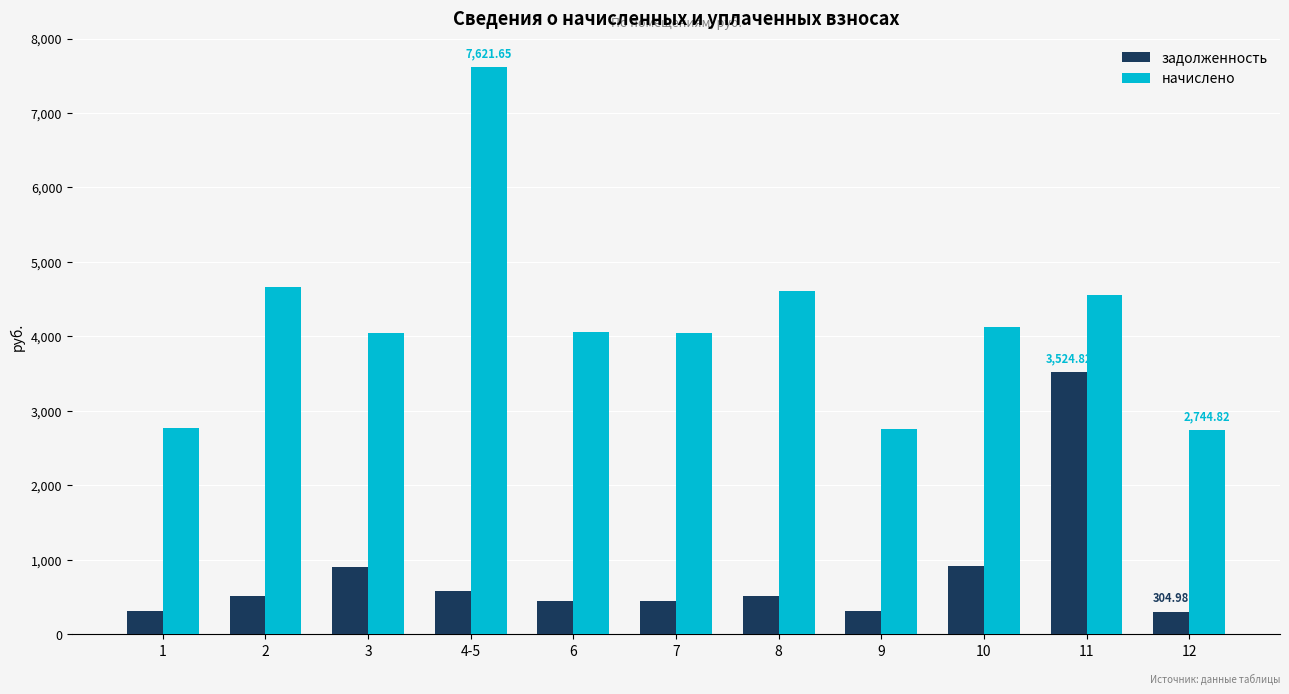

Rank the series at 9 from lowest to highest value.

задолженность, начислено